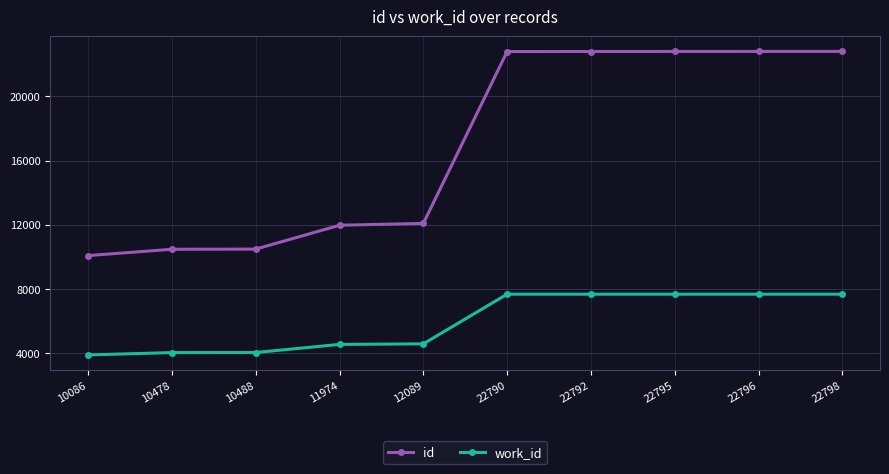

True or false: id and work_id cross at least once.

False